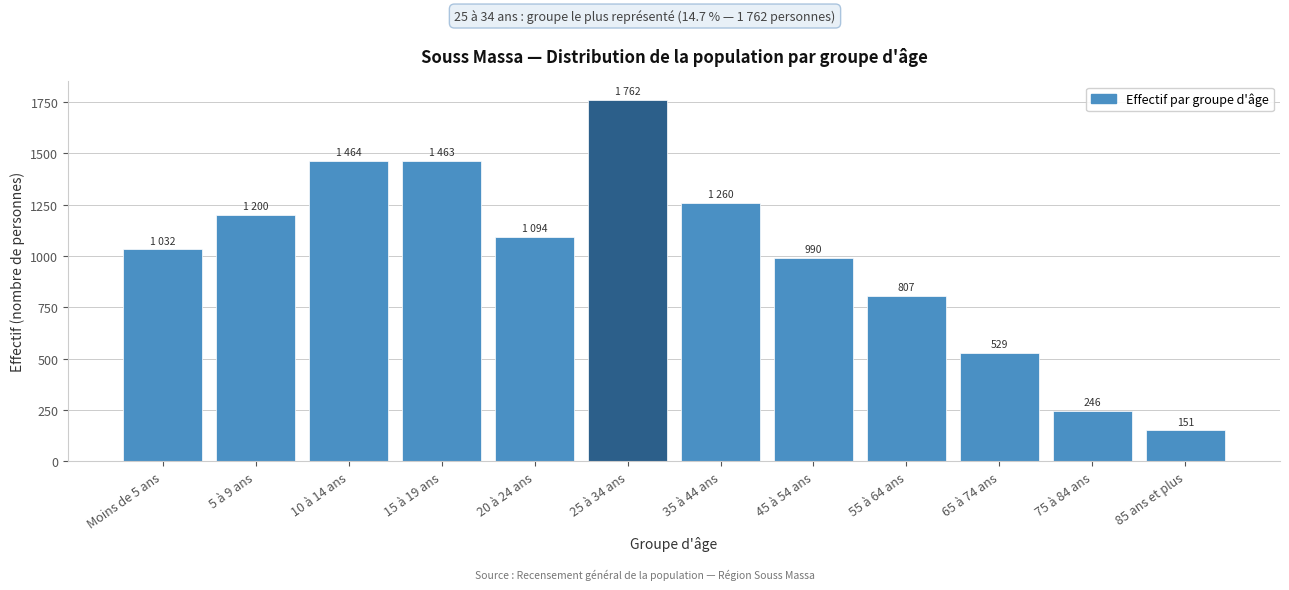

What is the label of the 11th bar from the left?

75 à 84 ans